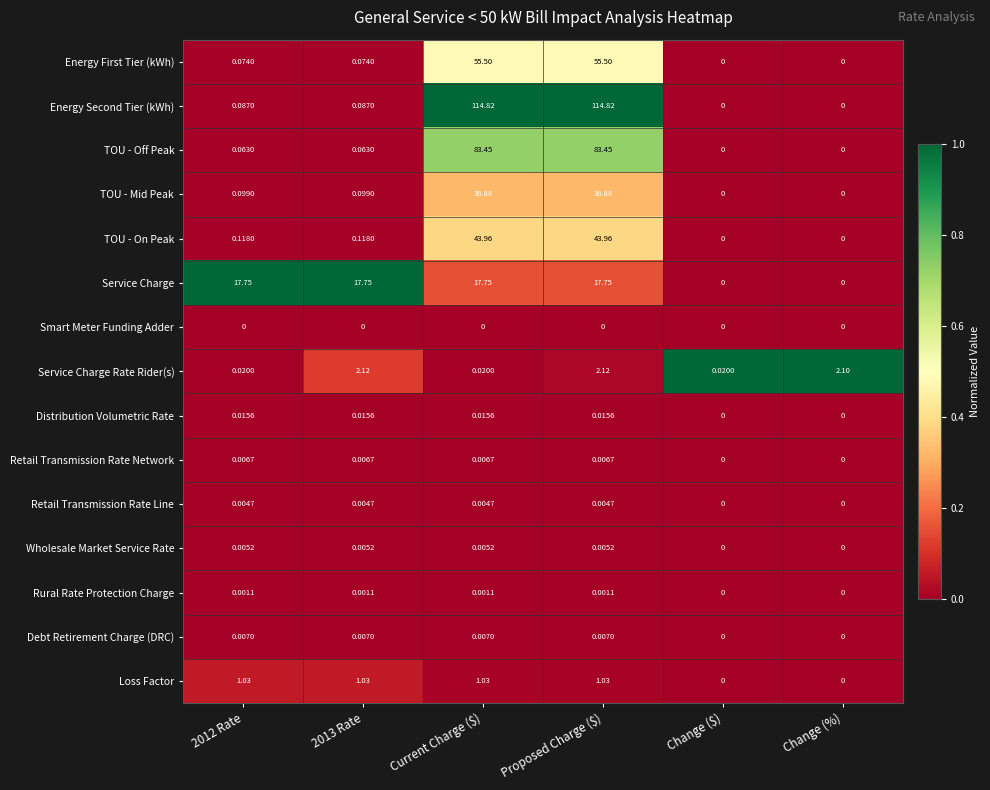

At which category is the sum across all series the highest?

Proposed Charge ($)